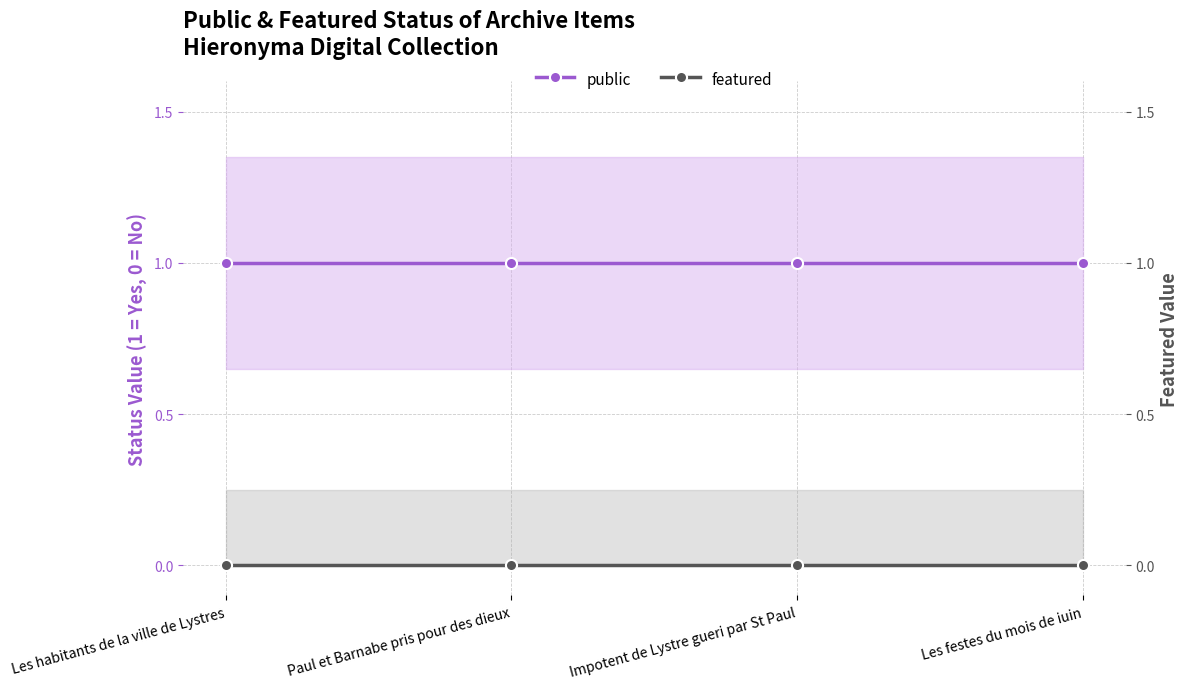

True or false: public and featured intersect in this chart.

False